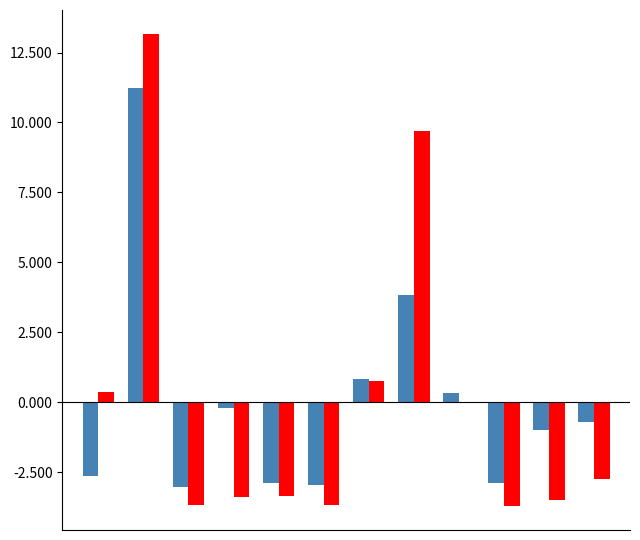

What is the maximum value shown in the chart?

13.2